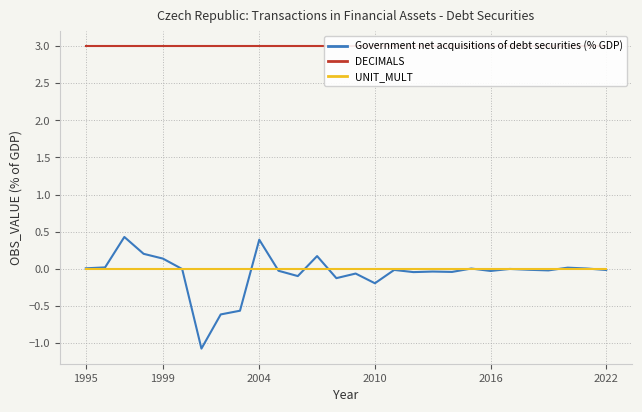

What is the lowest value of the Government net acquisitions of debt securities (% GDP) series?

-1.1